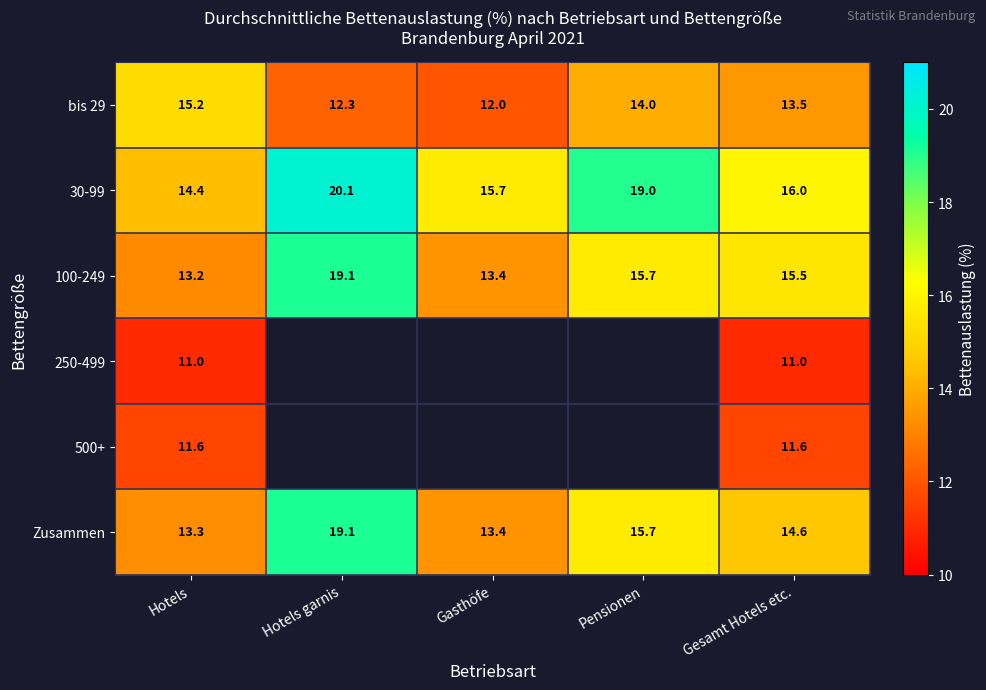

Is it true that Zusammen equals 15.7 at Pensionen?

True